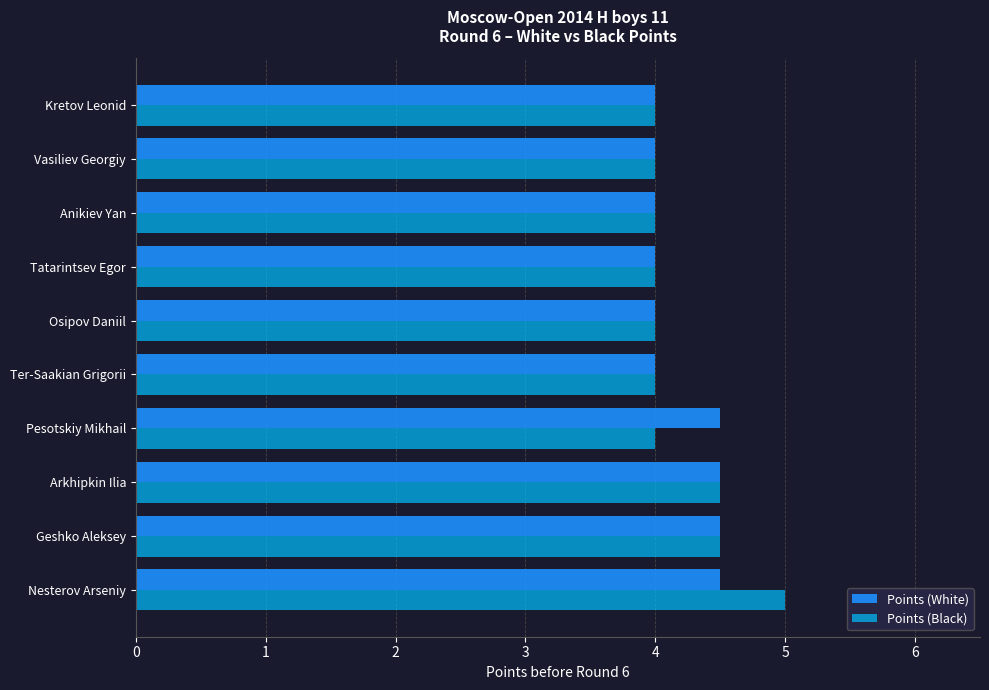

Which series changed the most between Nesterov Arseniy and Vasiliev Georgiy?

Points (Black)